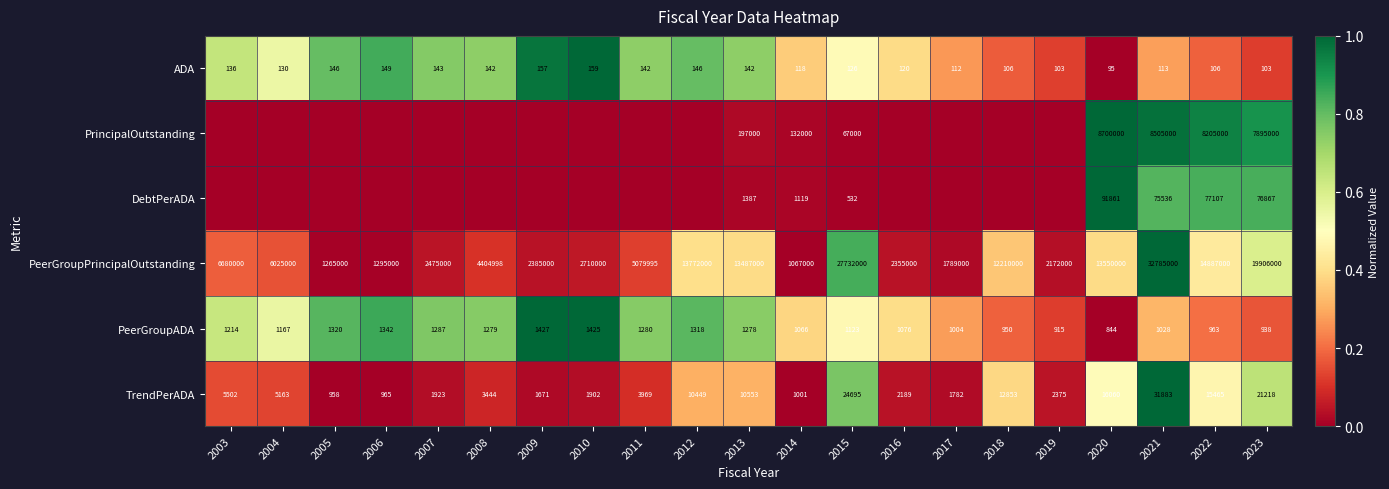

The value of TrendPerADA at 2011 is 3969. True or false?

True